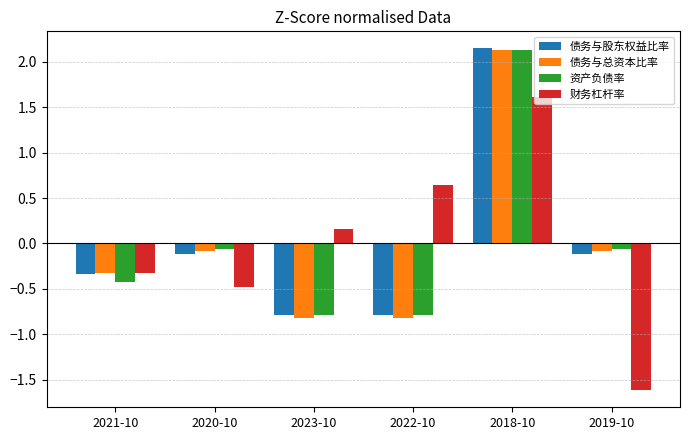

What is the difference between the second highest and minimum values in the 债务与股东权益比率 series?

0.7